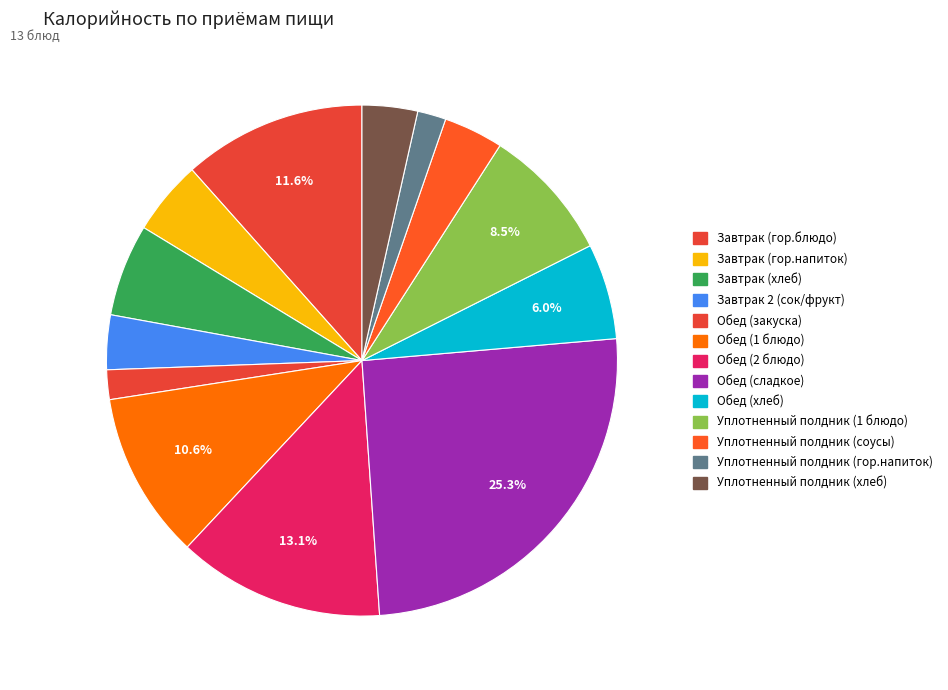

What is the change in value from Завтрак (гор.напиток) to Уплотненный полдник (соусы)?

-21.8